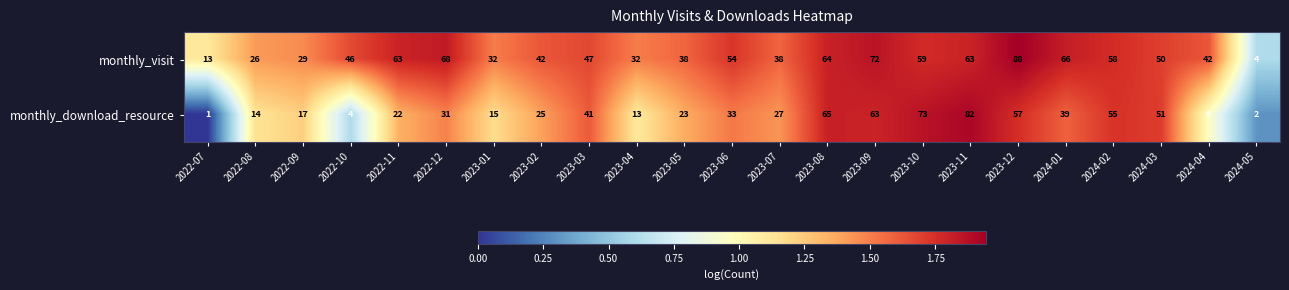

How many data points in monthly_download_resource are less than 27?

11